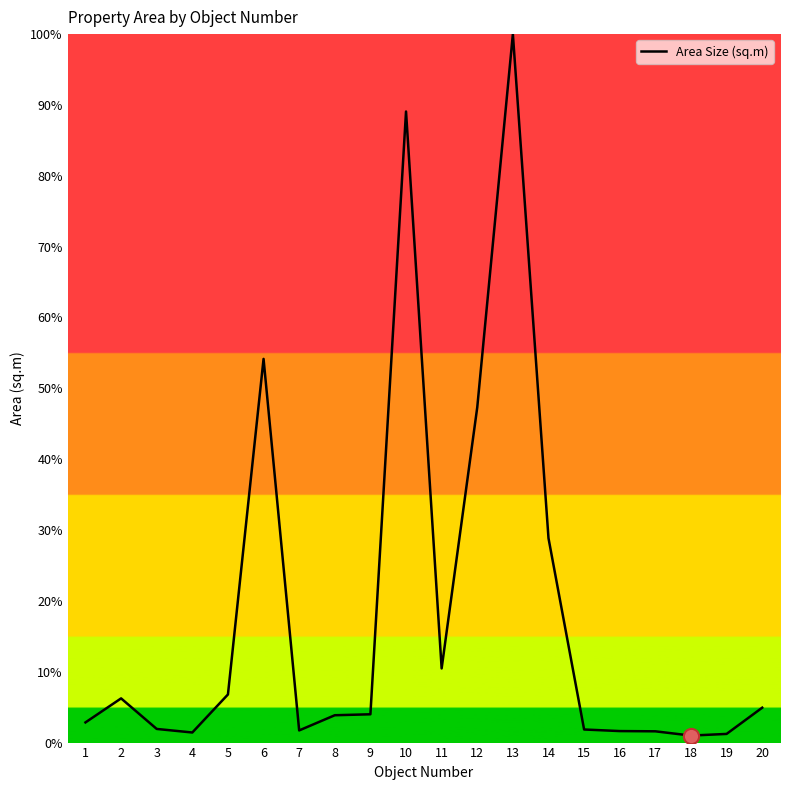

The chart shows a value of 1.6 at 17. True or false?

True